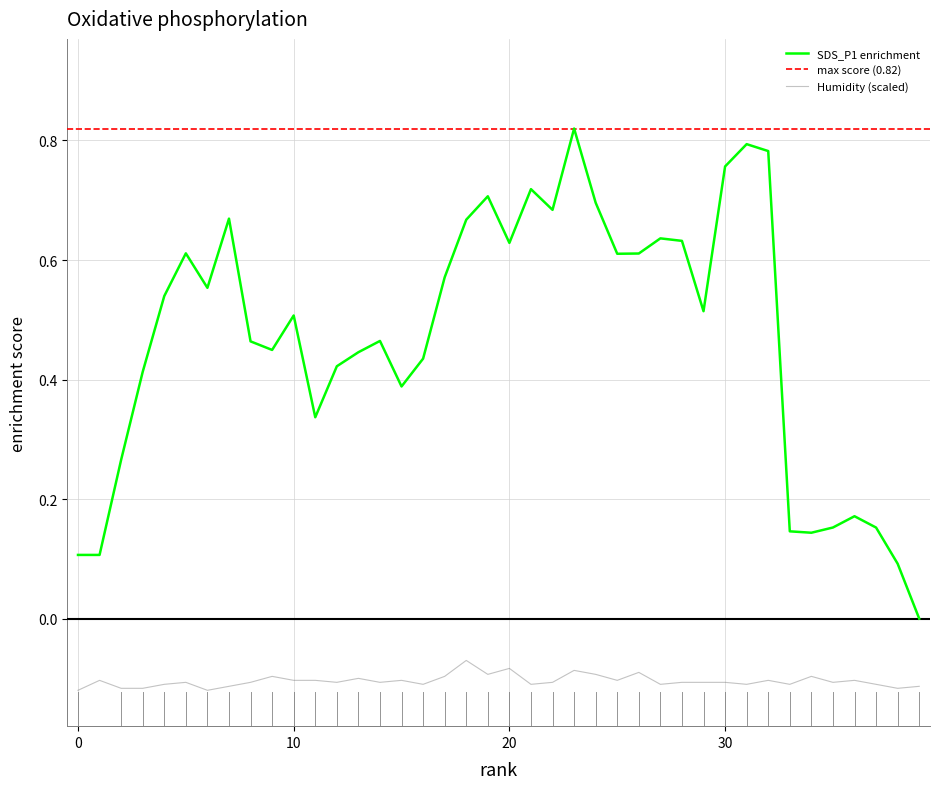

True or false: the data shows -0.1 at 3.

False